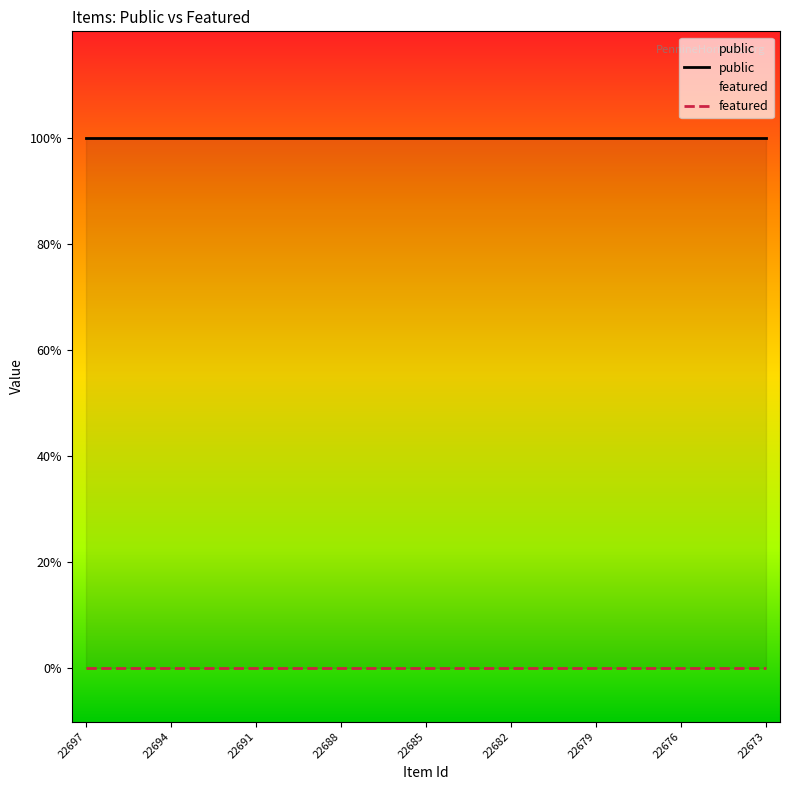

Reading left to right, extract all data points from this chart.

public: 1	1	1	1	1	1	1	1	1	1	1	1	1	1	1	1	1	1	1	1	1	1	1	1	1
featured: 0	0	0	0	0	0	0	0	0	0	0	0	0	0	0	0	0	0	0	0	0	0	0	0	0